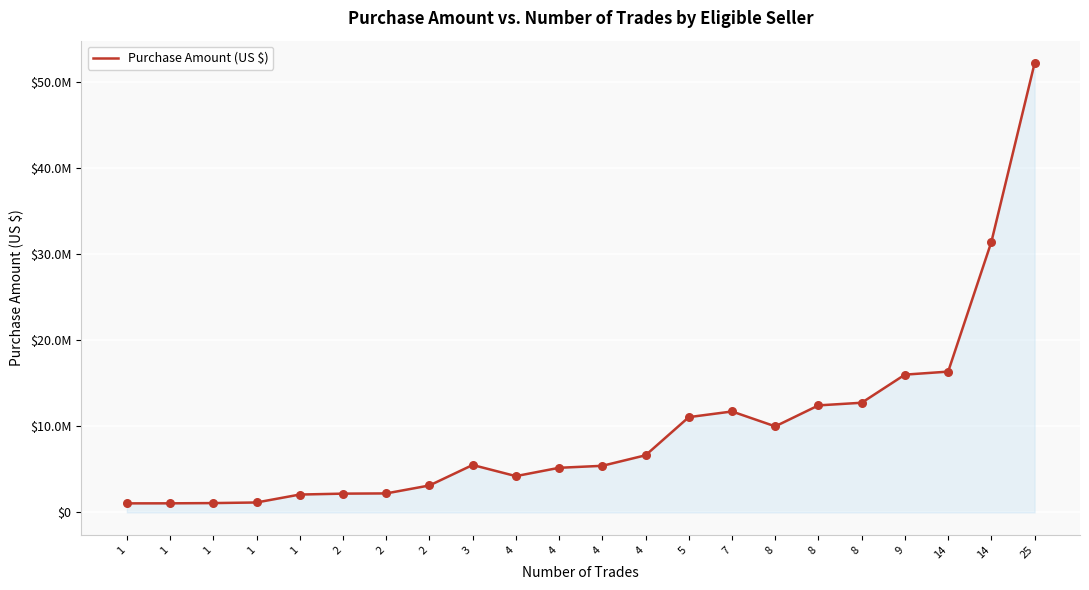

Which has a higher value, 1 or 8?

8